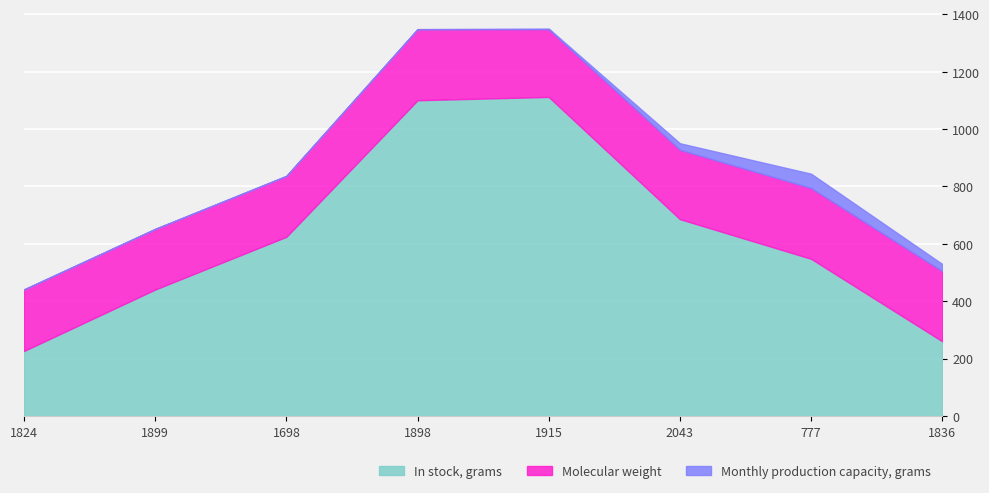

At which category is the sum across all series the highest?

1898